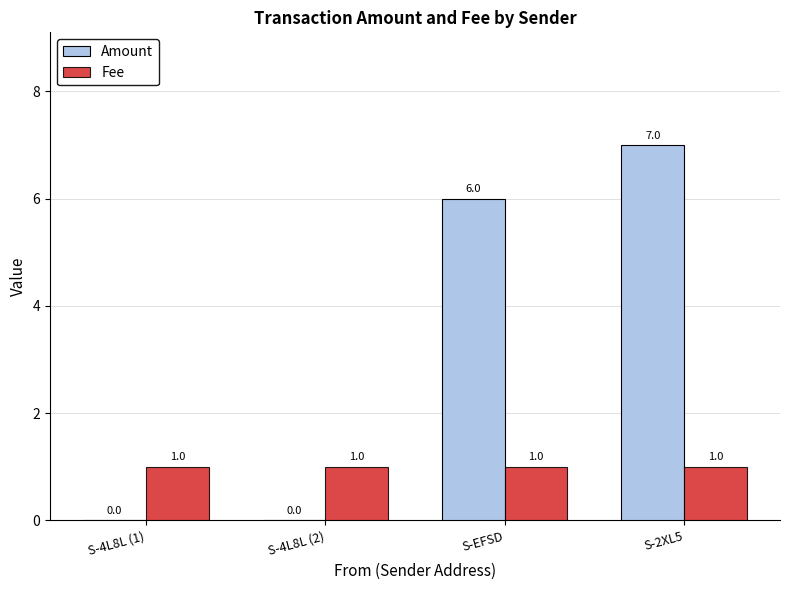

Reading right to left, transcribe all the data shown in this chart.

Amount: 7	6	0	0
Fee: 1	1	1	1